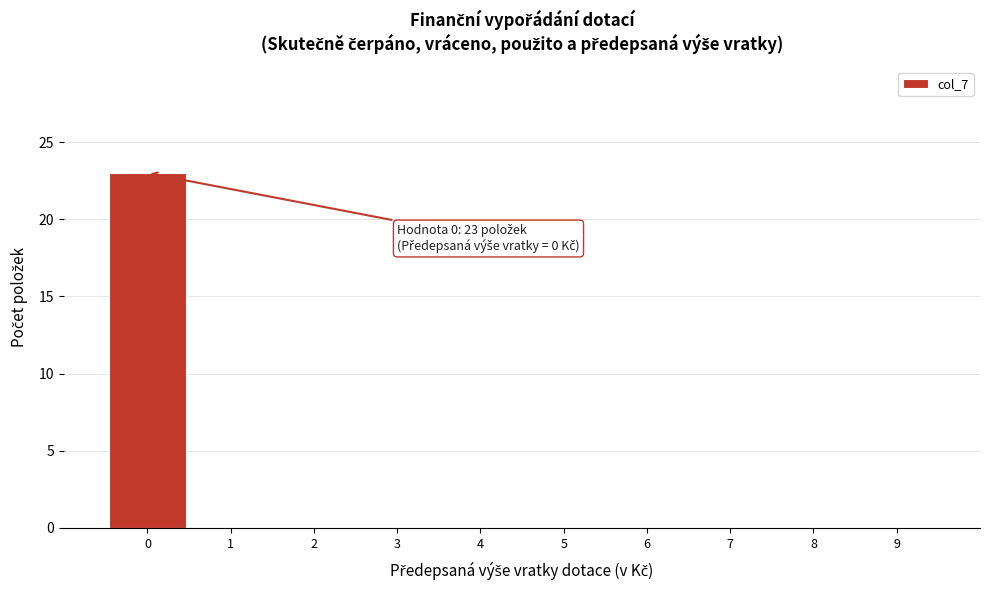

Which range on the x-axis has the tallest bar?

-0.5 to 0.5